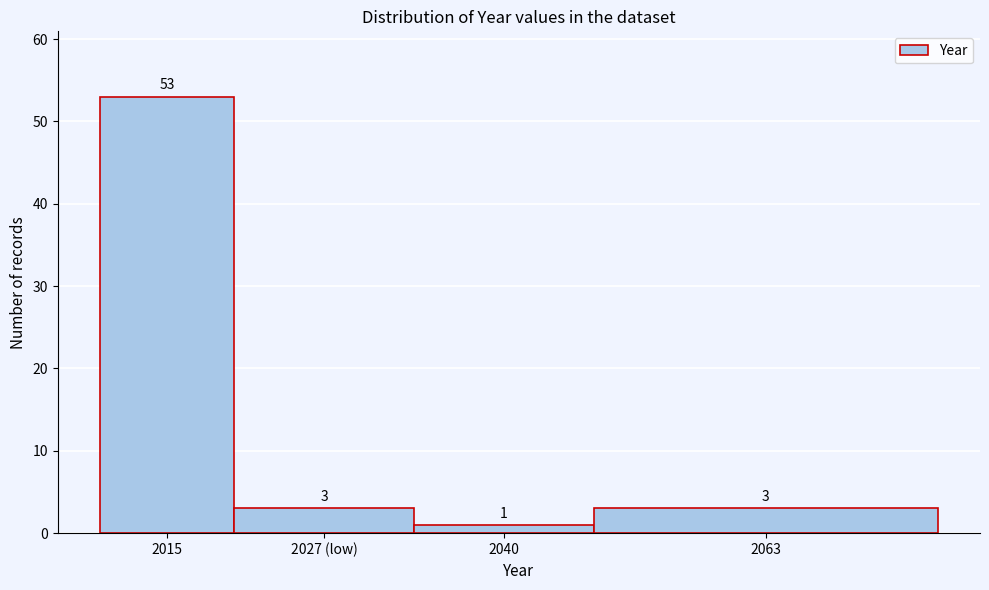

Reading right to left, list all the values displayed in this chart.

2063=3	2040=1	2027 (low)=3	2015=53